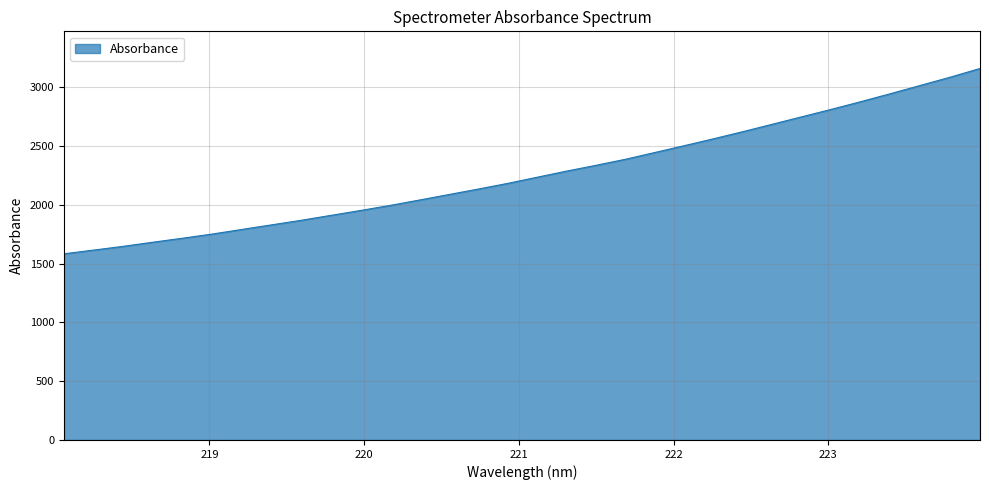

What is the minimum value shown in the chart?

1583.3